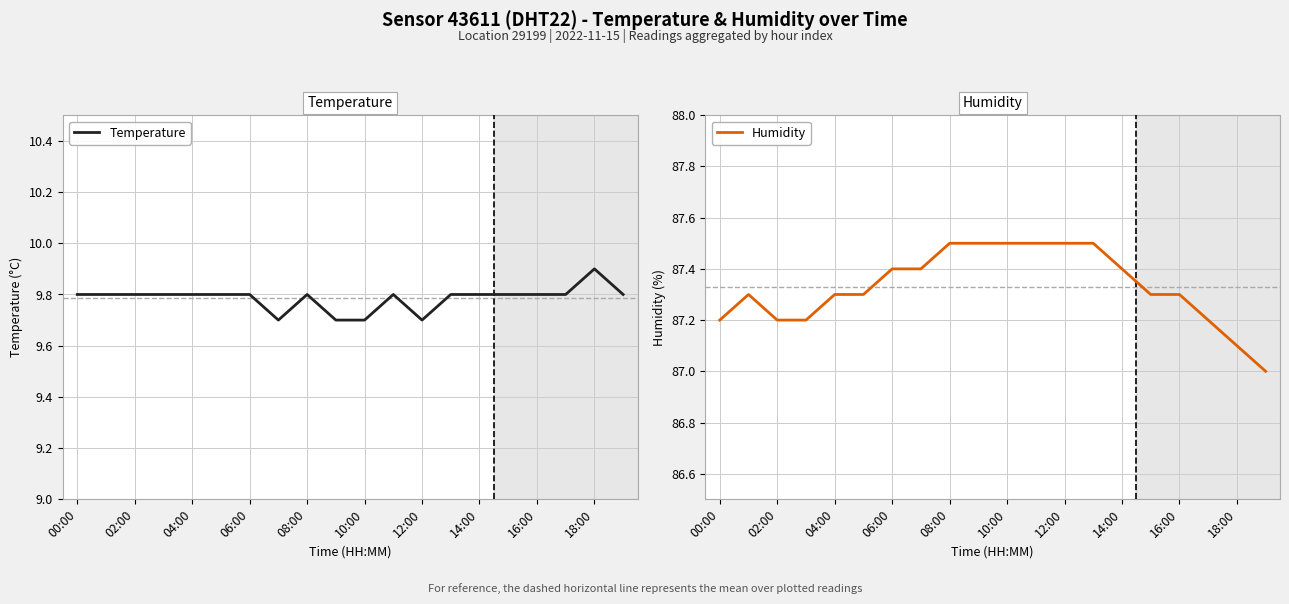

The value of Temperature at 16:00 is 9.8. True or false?

True